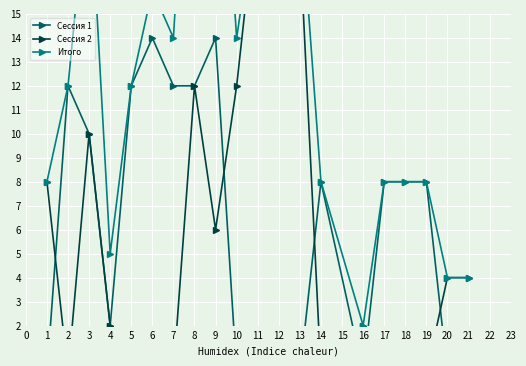

Which series has the largest total across all categories?

Итого